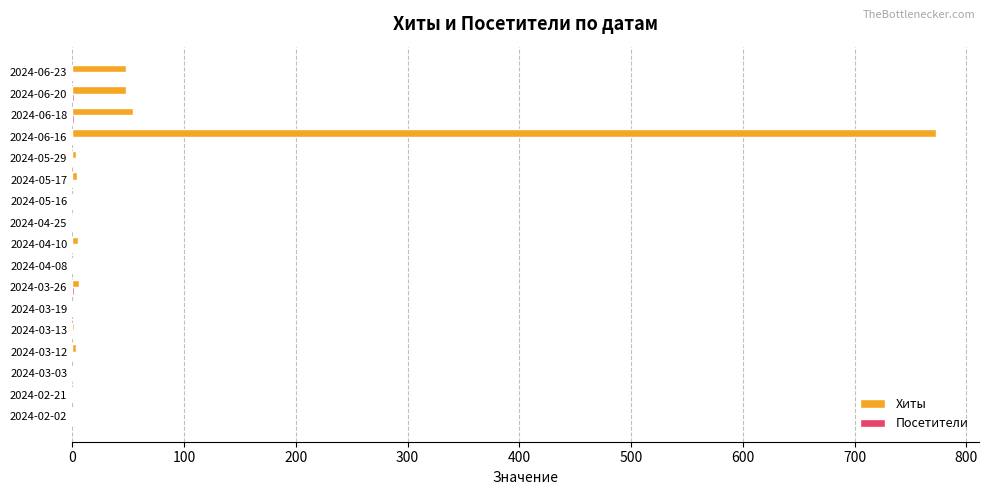

How many series are shown in this chart?

2